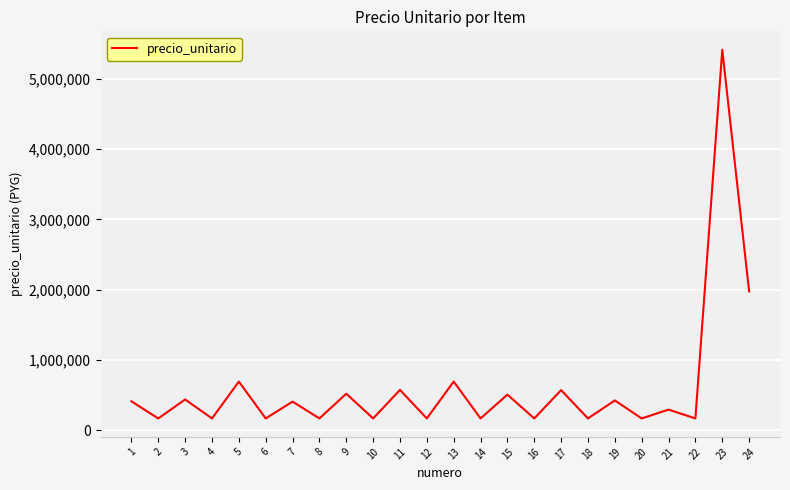

Which category has the highest value across all series?

23